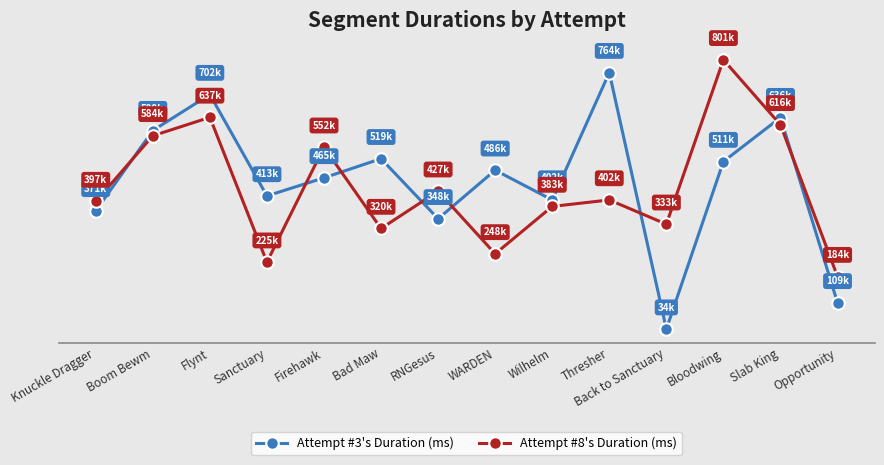

Where is the first local maximum for Attempt #8's Duration (ms)?

Flynt